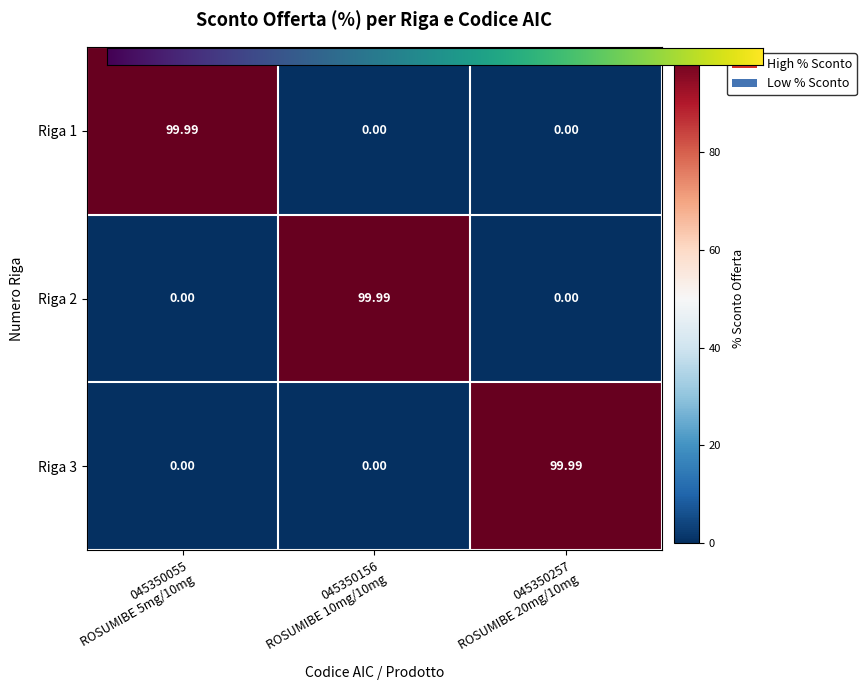

How many values in Riga 3 are above zero?

1